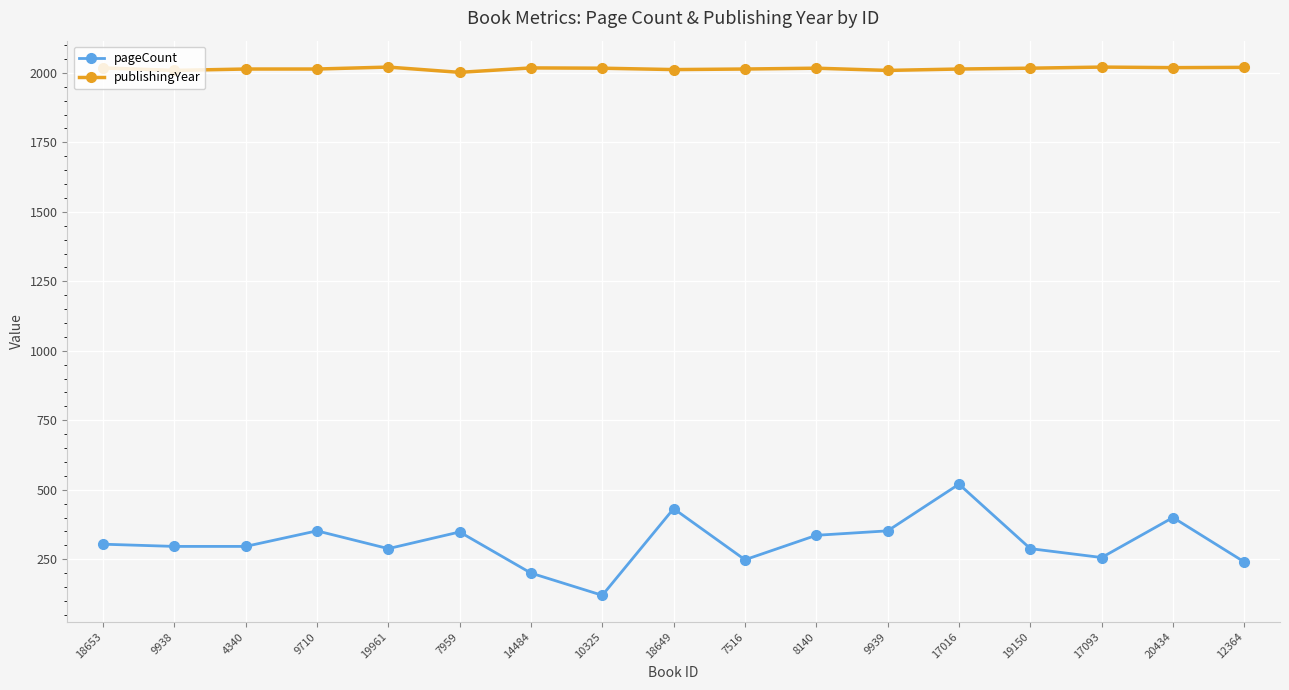

True or false: pageCount has more than 0 interior local peaks.

True